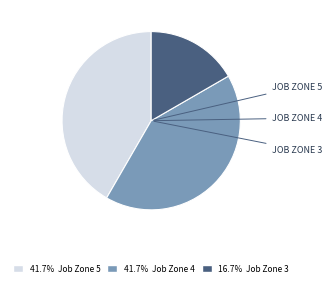

Is there a majority slice in this chart?

No